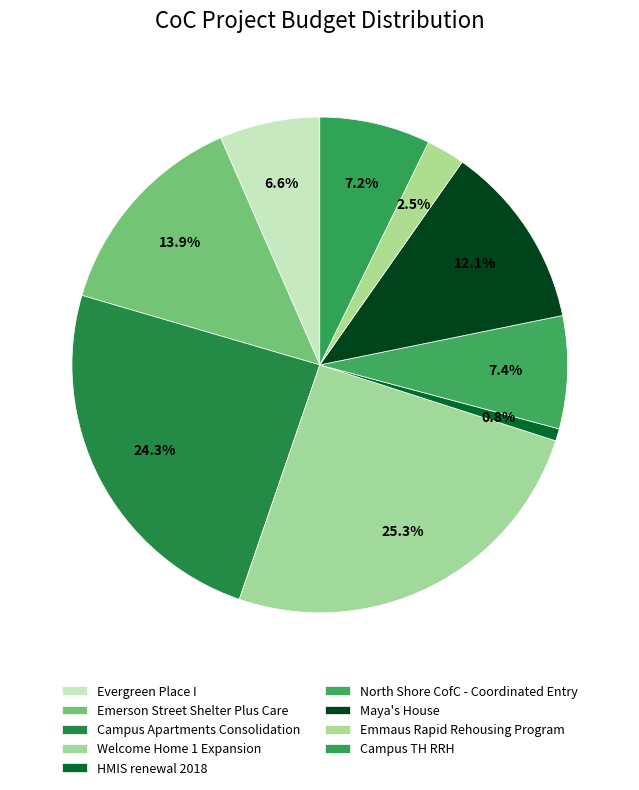

How many slices are in this pie chart?

9